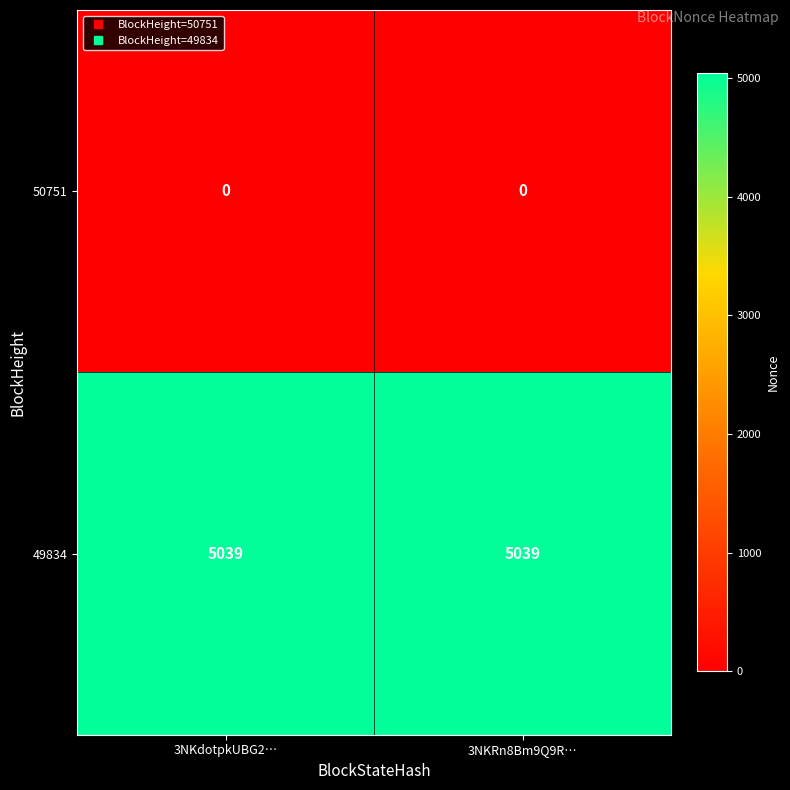

Rank the series by their maximum value, from highest to lowest.

49834, 50751